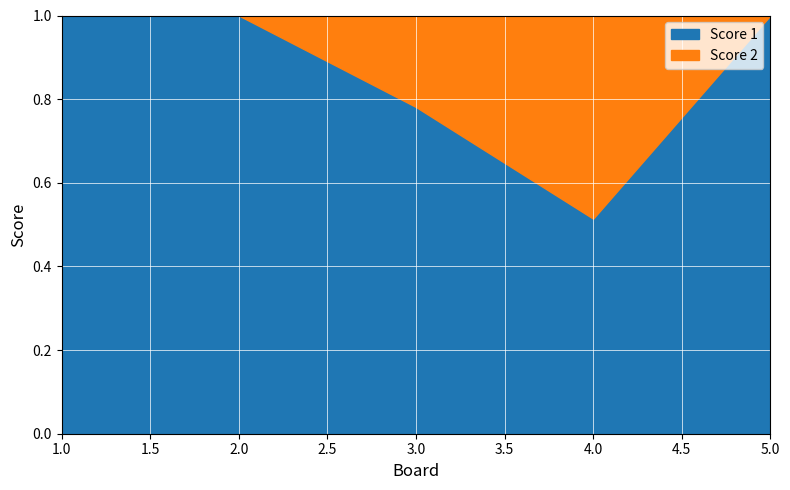

Which series has the largest range (max minus min)?

Score 2